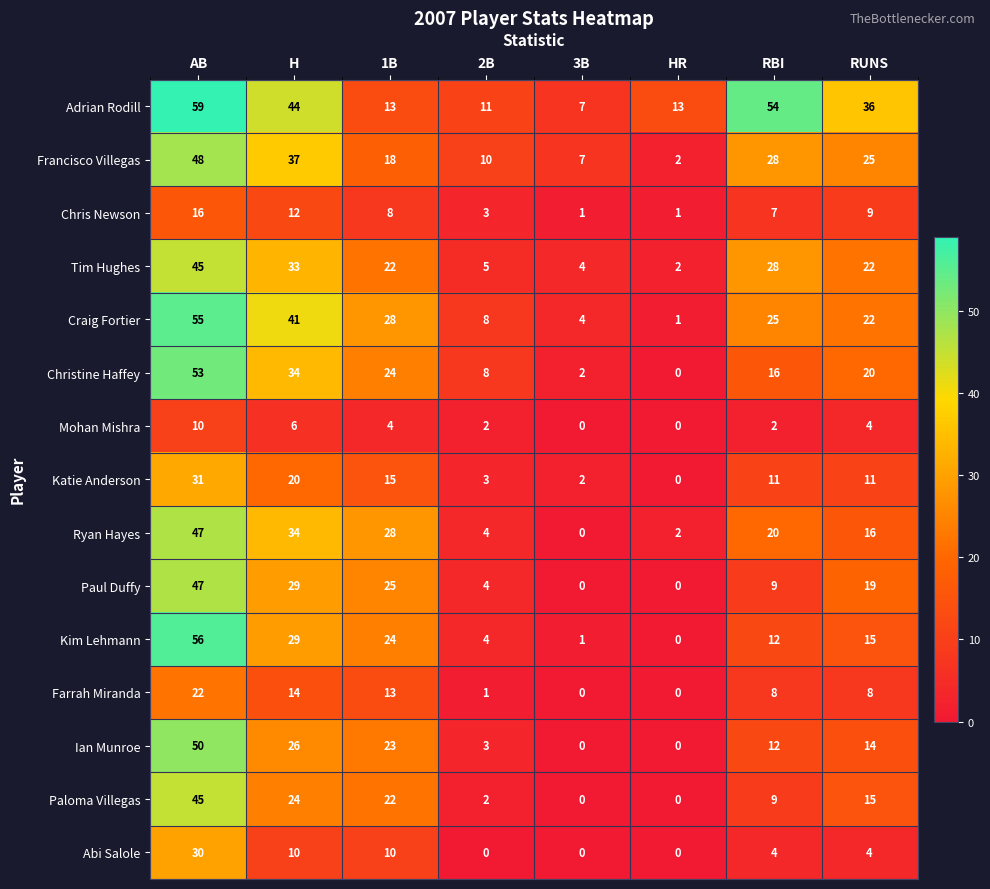

What is the difference between the Ryan Hayes values at RUNS and 2B?

12